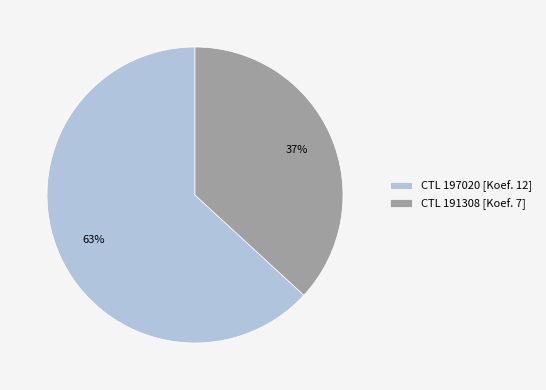

True or false: CTL 197020 [Koef. 12] accounts for 49% of the total.

False